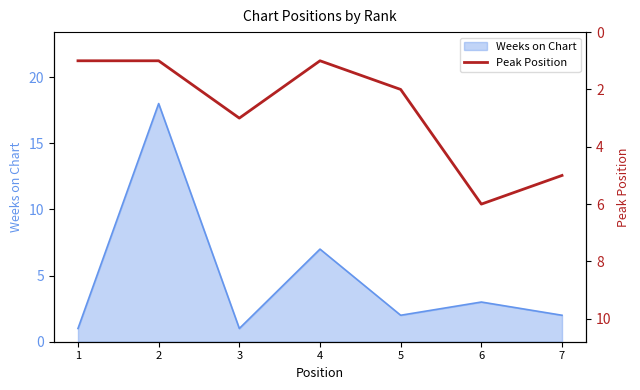

The value of Weeks on Chart at 5 is 2. True or false?

True